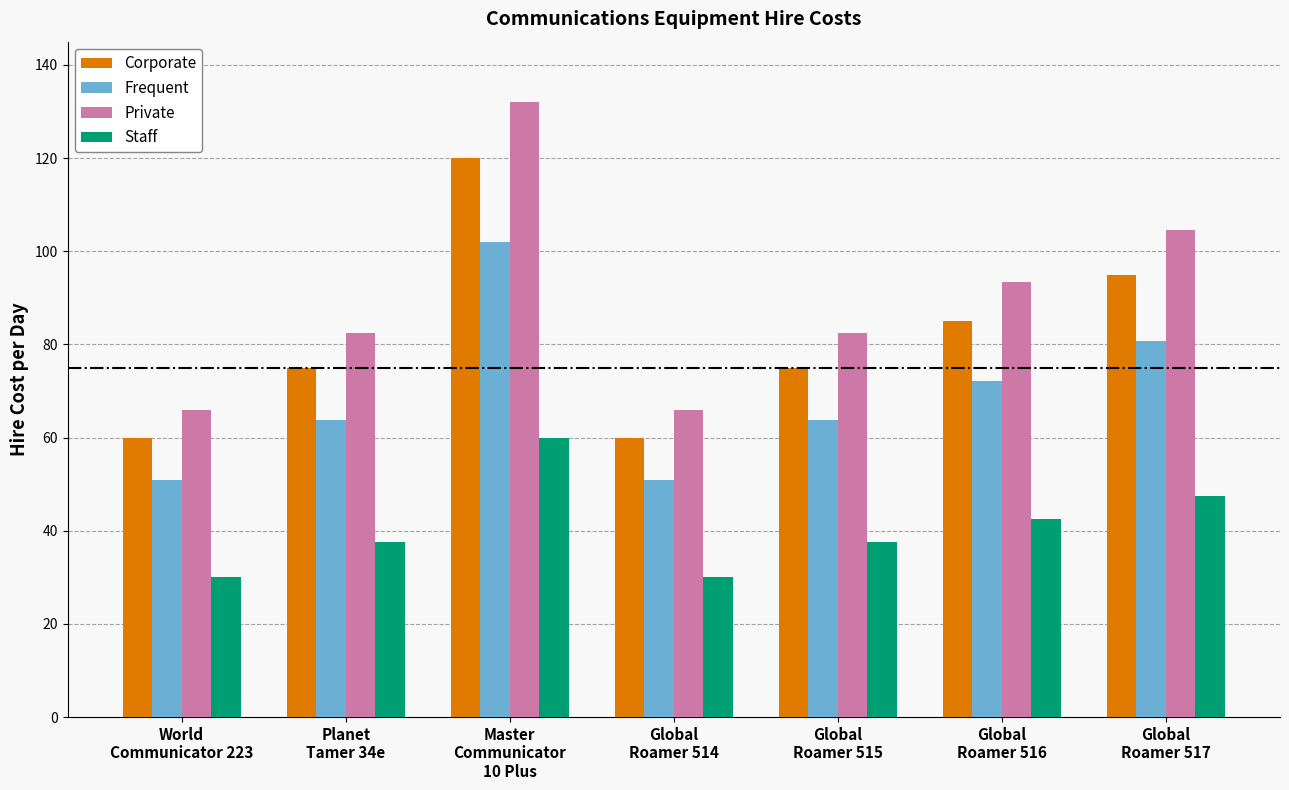

What is the value of the Staff bar at the 7th from the left?

47.5